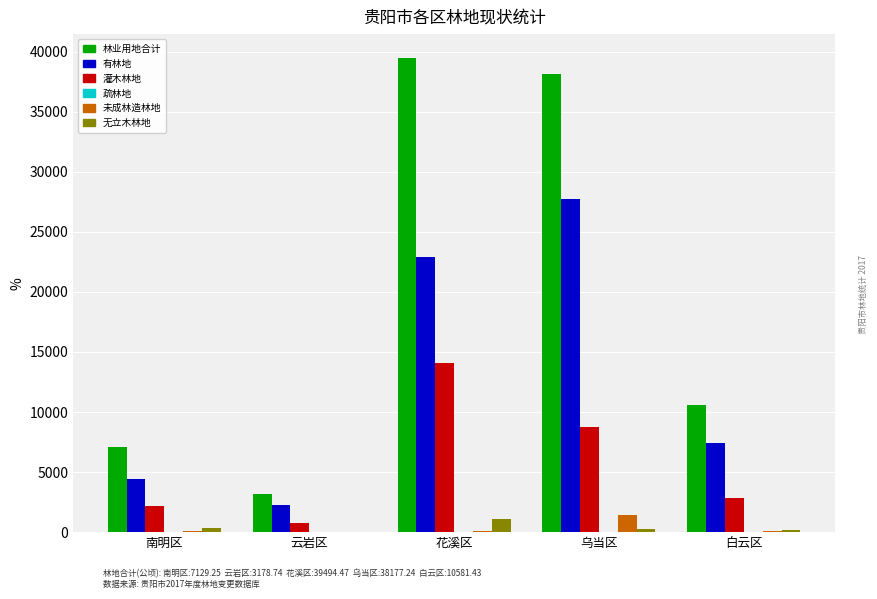

The 有林地 series shows 4441.2 at 南明区. True or false?

True